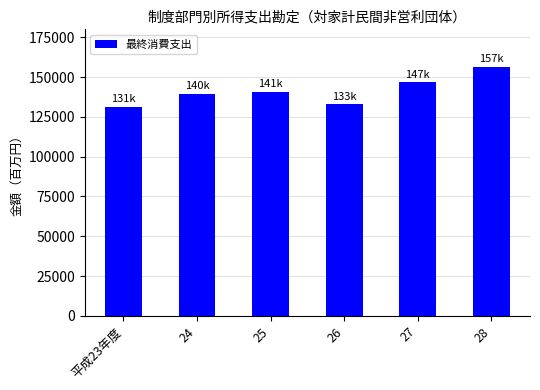

Reading left to right, list all the values displayed in this chart.

平成23年度=131347	24=139522	25=140871	26=133110	27=146731	28=156568